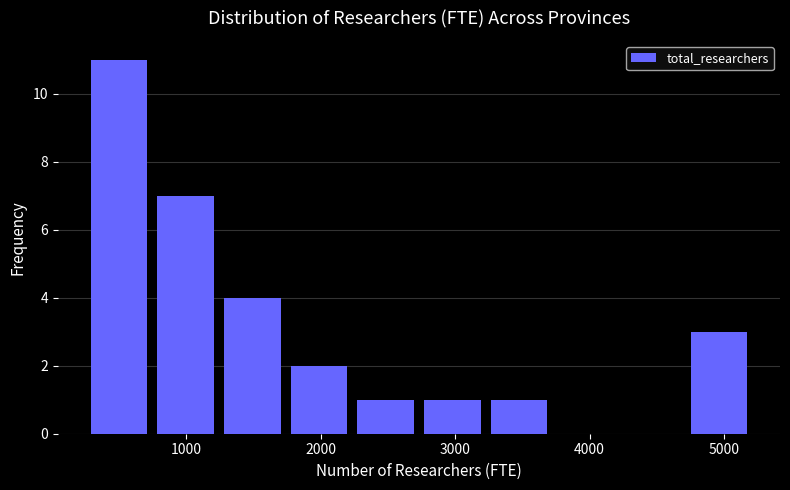

Over which range of the x-axis is the bar tallest?

300 to 700